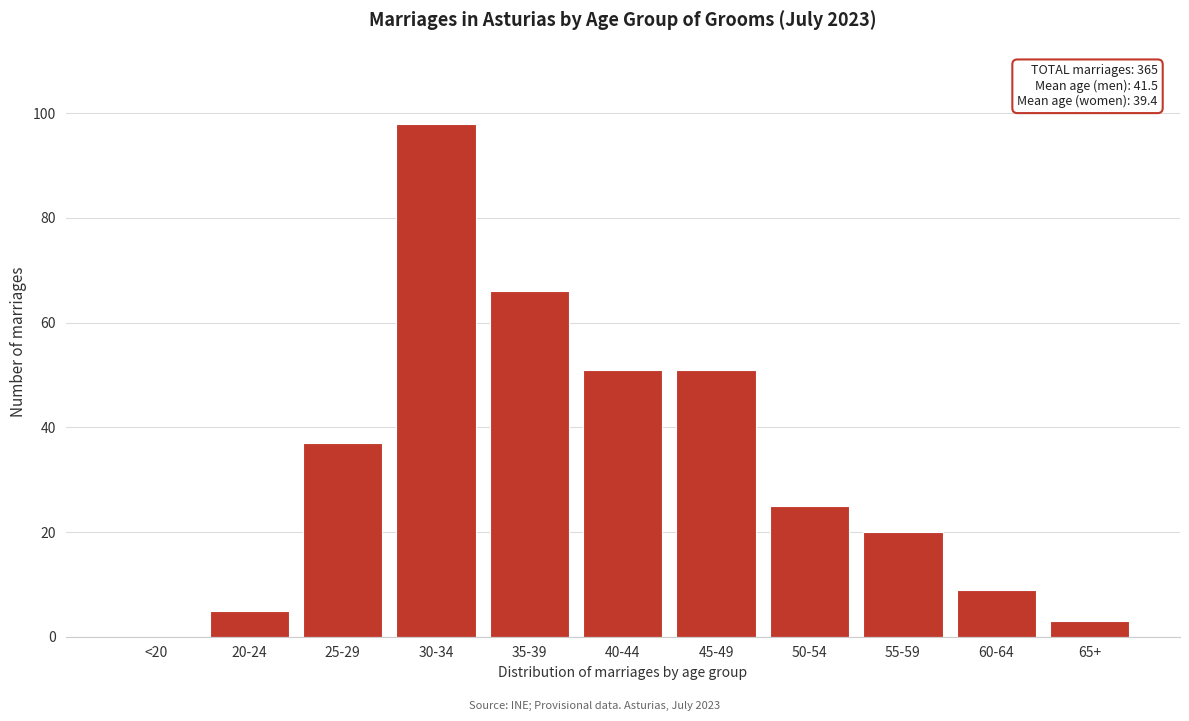

Reading left to right, list all the values displayed in this chart.

<20=0	20-24=5	25-29=37	30-34=98	35-39=66	40-44=51	45-49=51	50-54=25	55-59=20	60-64=9	65+=3